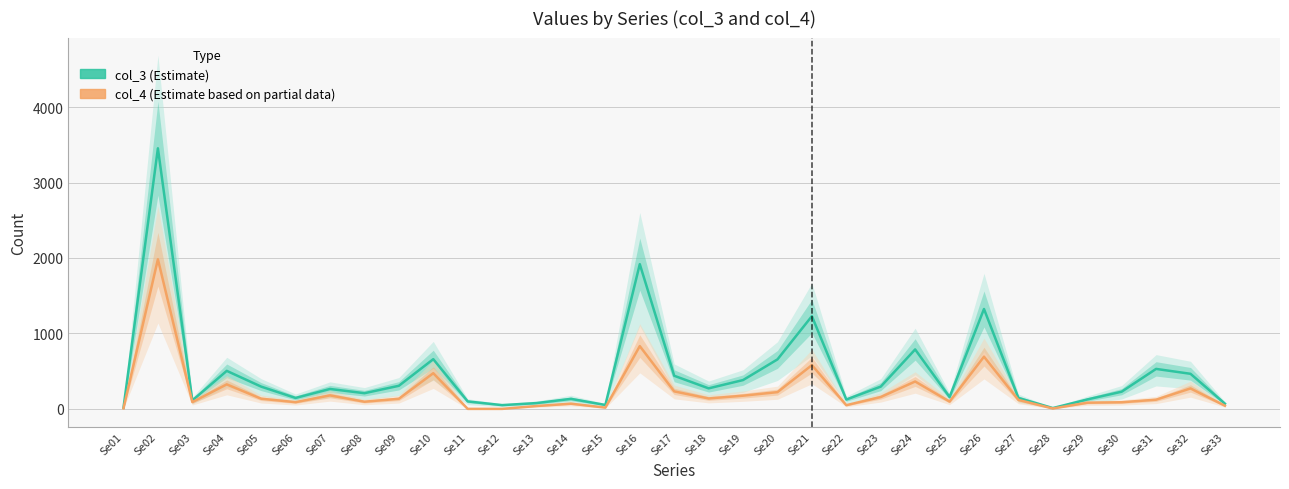

How many values in the col_4 (Estimate based on partial data) series are below 122?

16